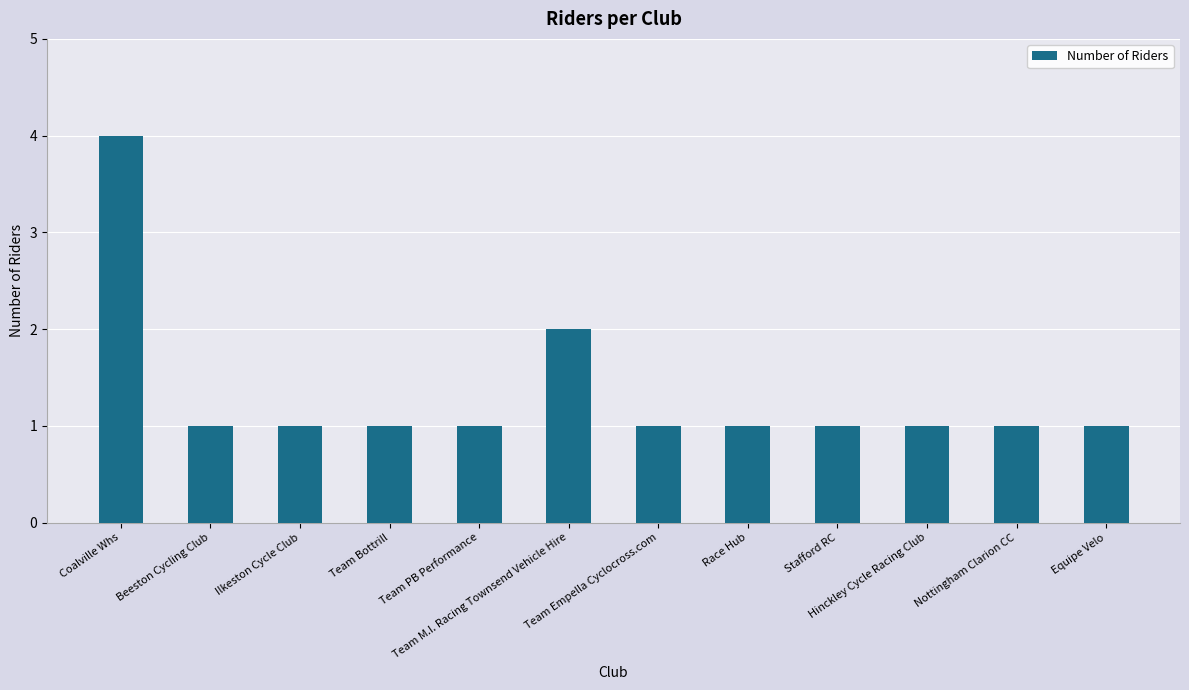

Reading right to left, extract all data points from this chart.

Equipe Velo=1	Nottingham Clarion CC=1	Hinckley Cycle Racing Club=1	Stafford RC=1	Race Hub=1	Team Empella Cyclocross.com=1	Team M.I. Racing Townsend Vehicle Hire=2	Team PB Performance=1	Team Bottrill=1	Ilkeston Cycle Club=1	Beeston Cycling Club=1	Coalville Whs=4